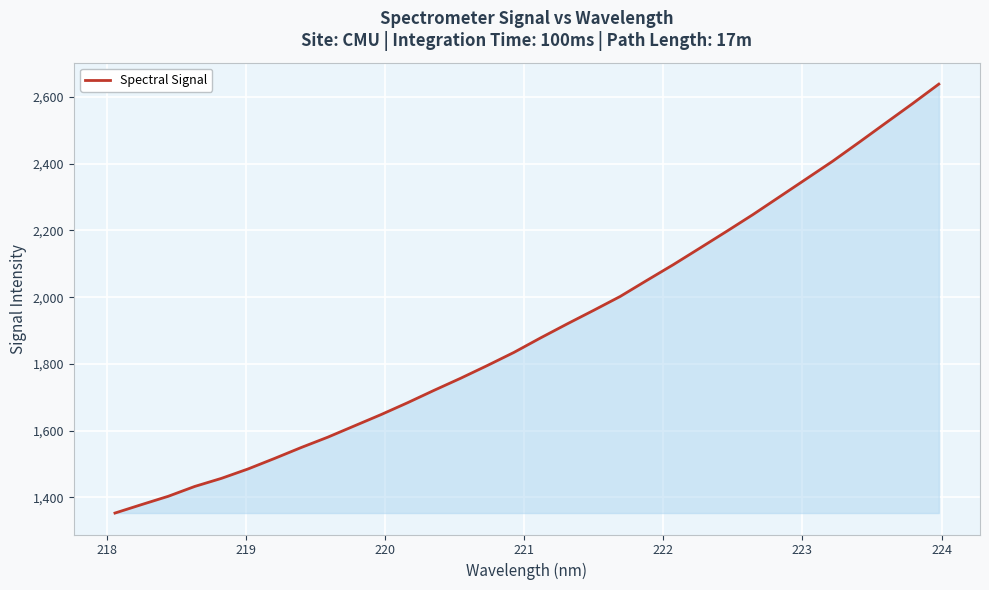

What is the maximum value shown in the chart?

2638.9